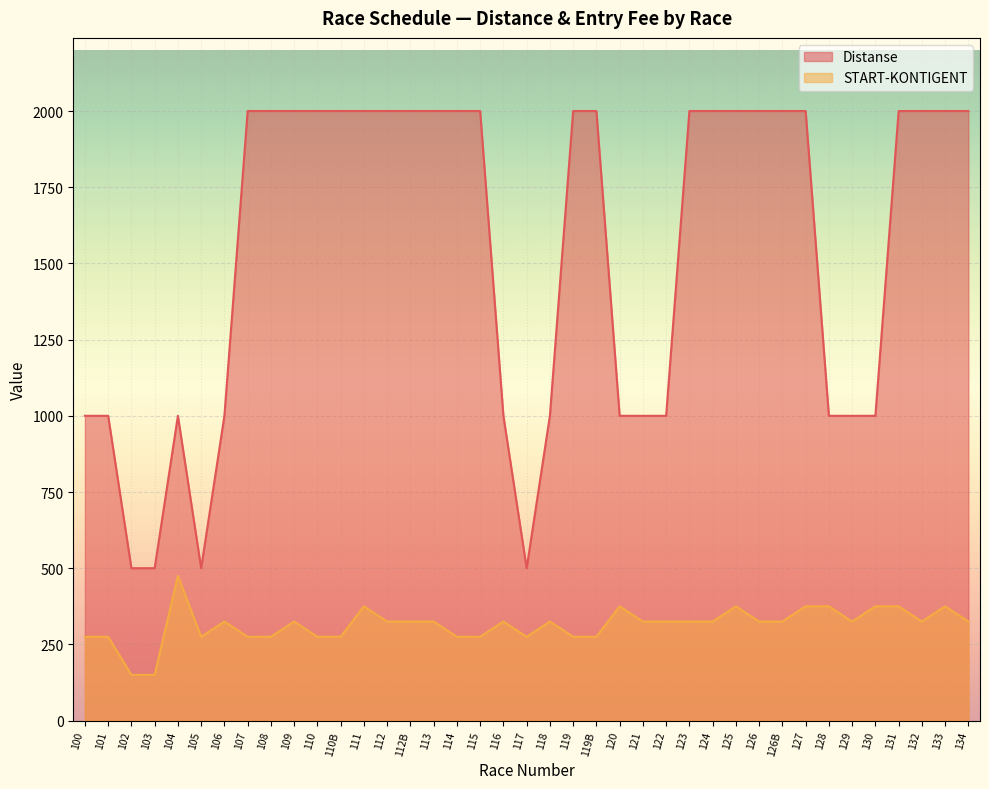

How many lines are shown in the chart?

2